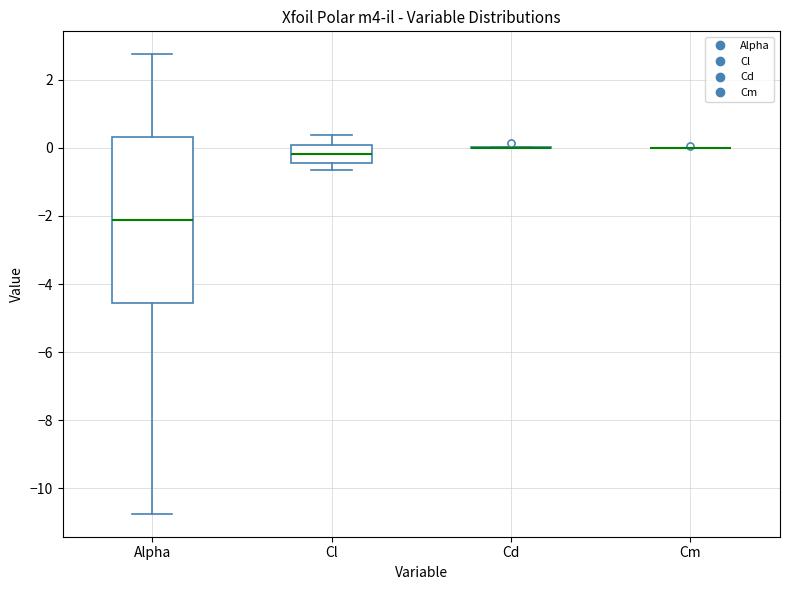

Reading left to right, read every box against the y-axis: the position of its median line, the range the box covers, and the ends of its whiskers. The values are not printed on the chart, so give them approximately, as read against the axis.

Alpha: median -2.2, box -4.6 to 0.4, whiskers -10.8 to 2.8
Cl: median -0.2, box -0.4 to 0.0, whiskers -0.6 to 0.4
Cd: box collapsed to a line at 0.0, whiskers 0.0 to 0.0
Cm: box collapsed to a line at 0.0, whiskers 0.0 to 0.0